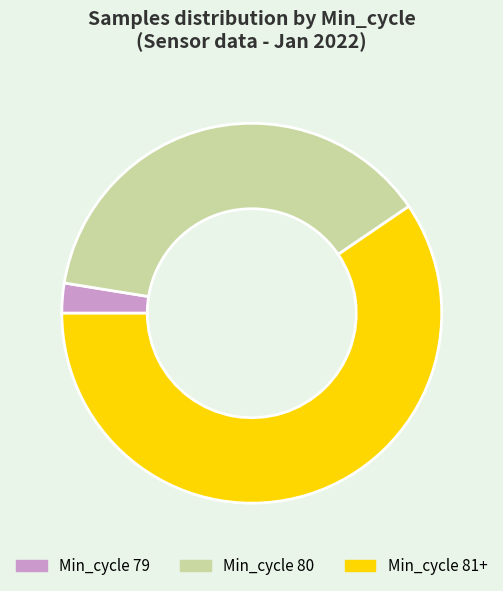

How many slices are in this pie chart?

3